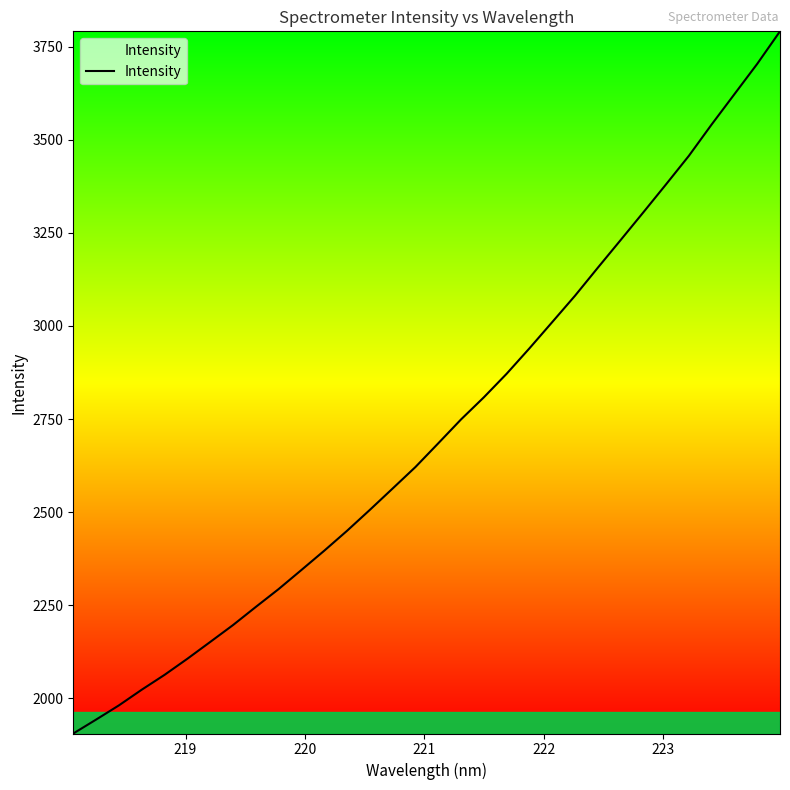

What is the maximum value shown in the chart?

3790.8